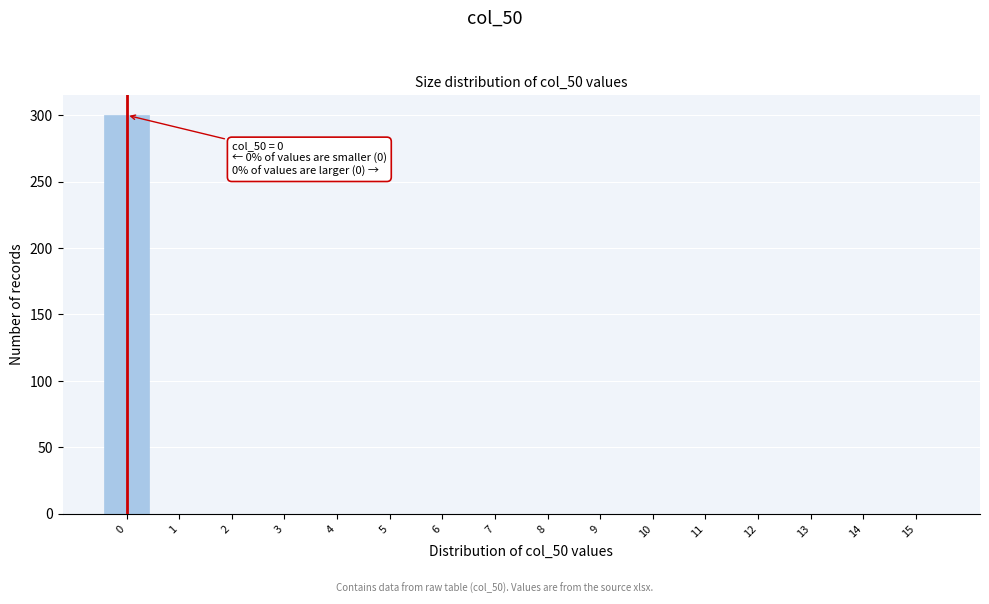

Over which range of the x-axis is the bar tallest?

-0.5 to 0.5